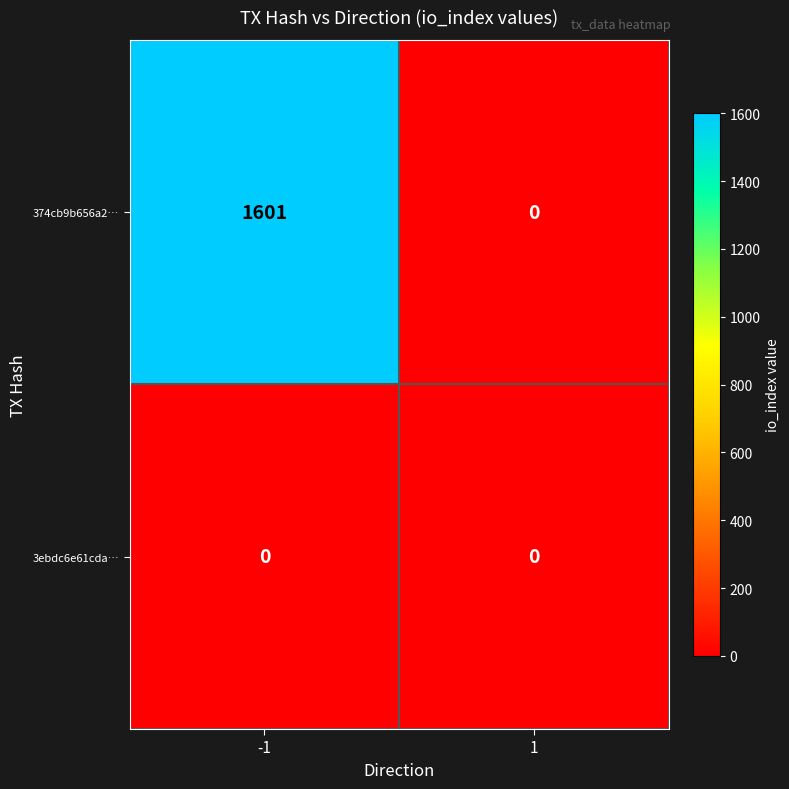

Reading right to left, transcribe all the data shown in this chart.

374cb9b656a2…: 1=0	-1=1601
3ebdc6e61cda…: 1=0	-1=0